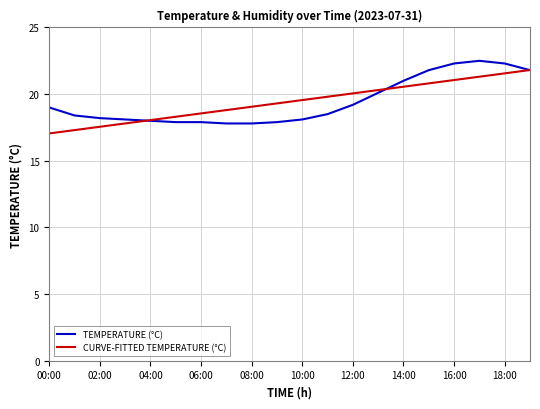

What is the greatest value displayed?

22.5